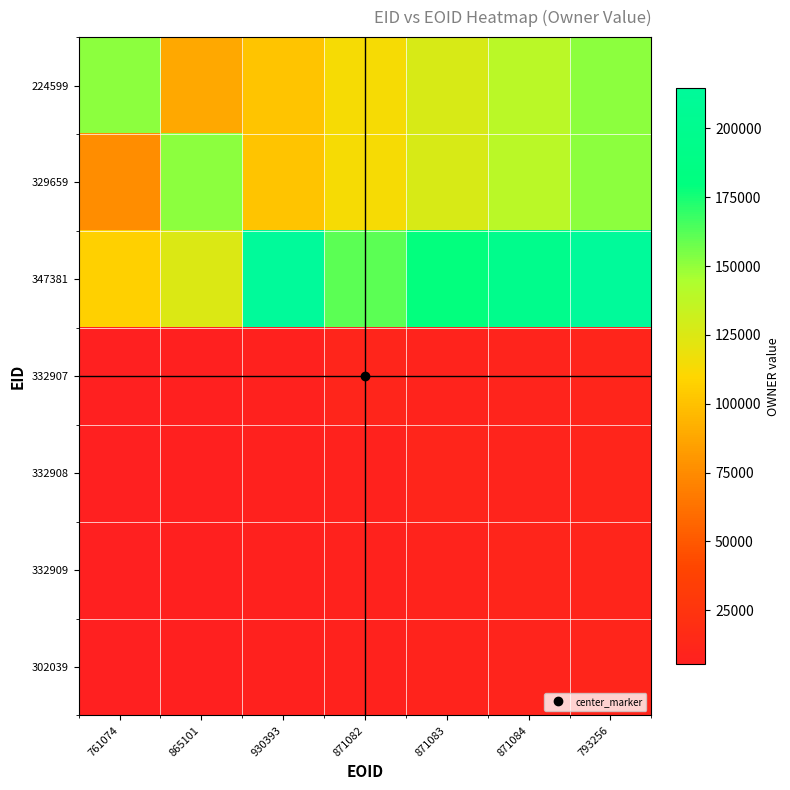

How many data points does each series have?

7